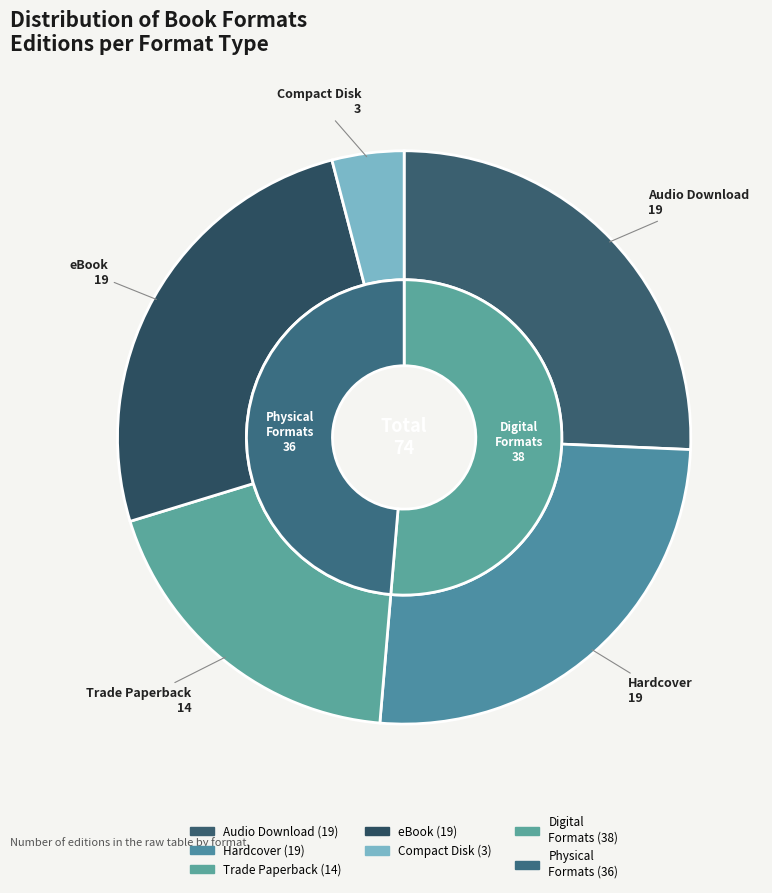

Combined, do Hardcover and eBook account for over 50%?

Yes